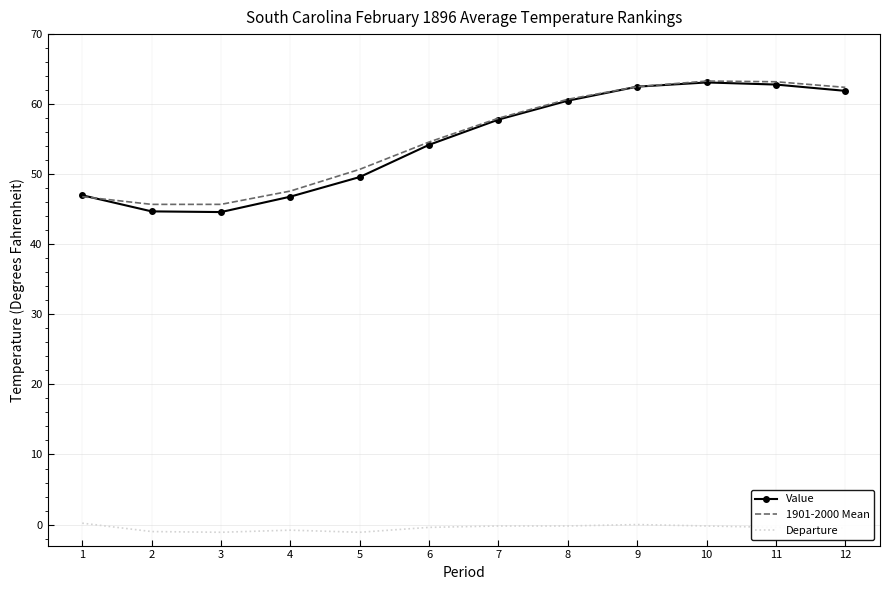

Is it true that Value equals 19.5 at 4?

False